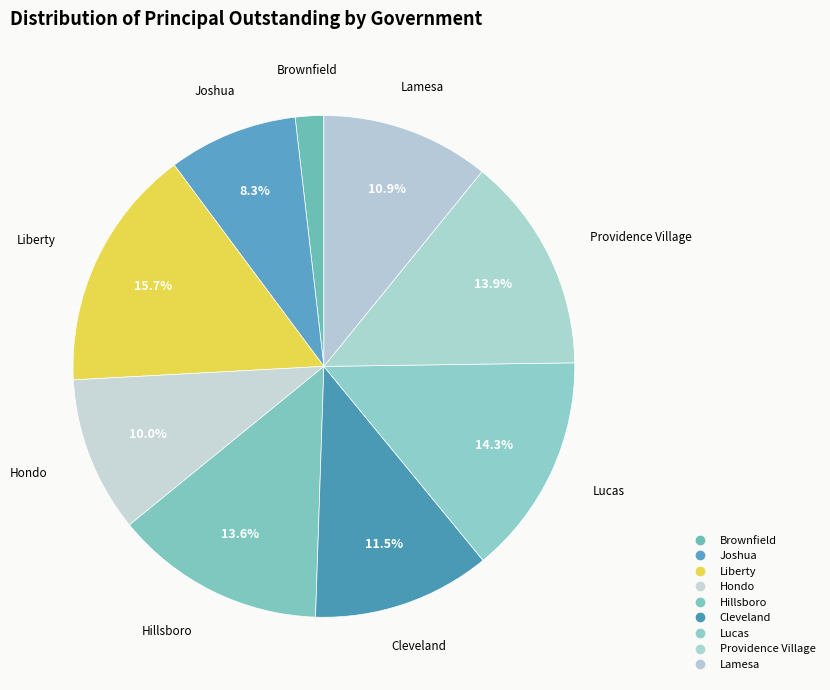

What is the total percentage of Providence Village and Lamesa?

24.8%